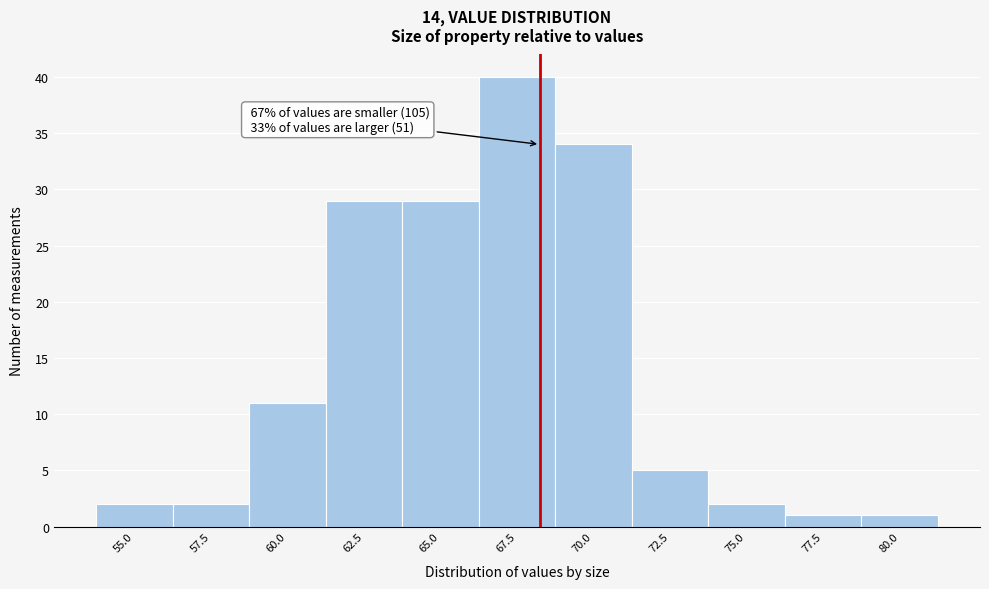

Reading left to right, what are all the values shown in this chart?

2	2	11	29	29	40	34	5	2	1	1